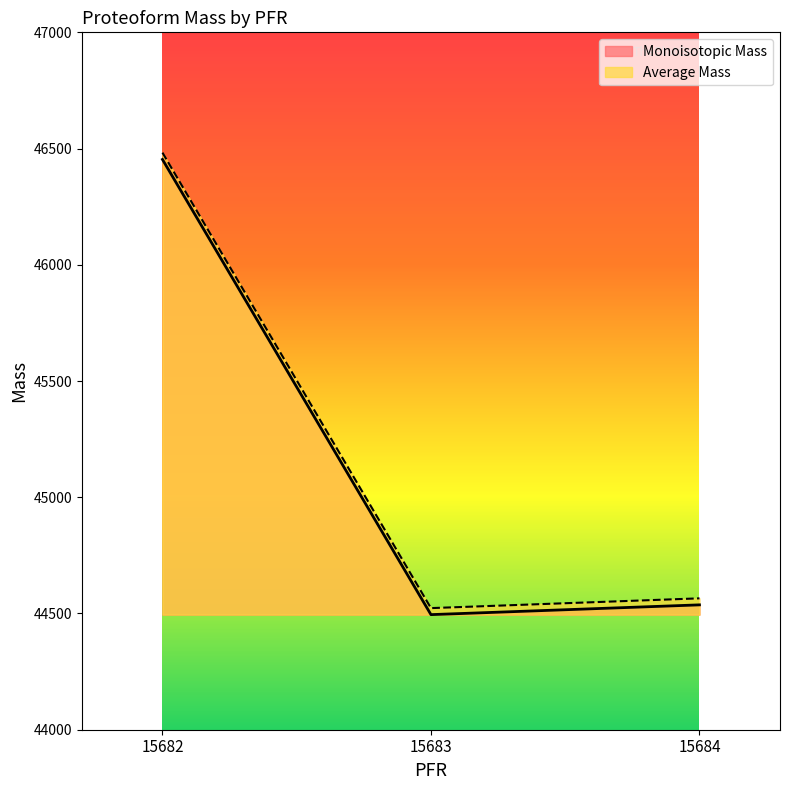

Reading left to right, what are all the values shown in this chart?

Monoisotopic Mass: 15682=46453.2	15683=44495.1	15684=44537.1
Average Mass: 15682=46482.6	15683=44523.1	15684=44565.2